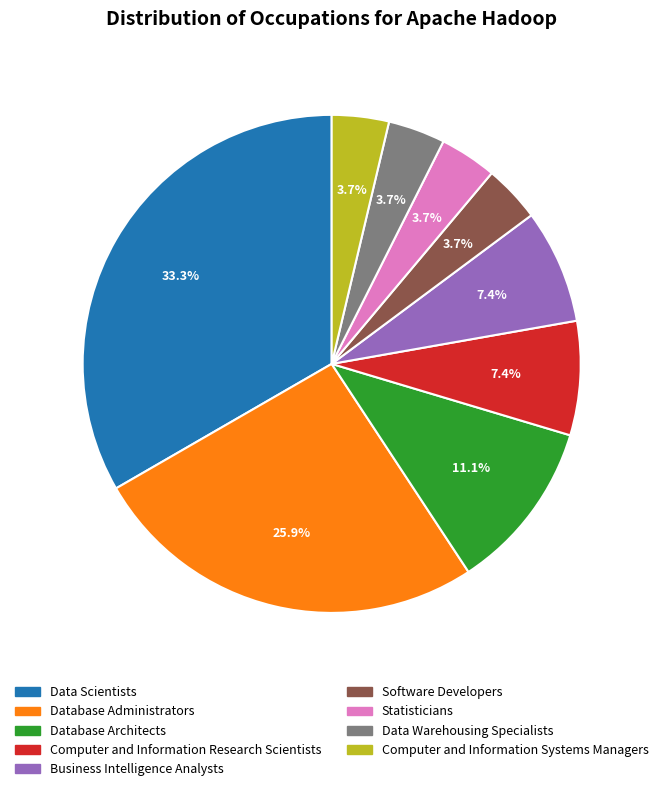

Do Data Scientists and Database Architects together represent more than half of the pie?

No